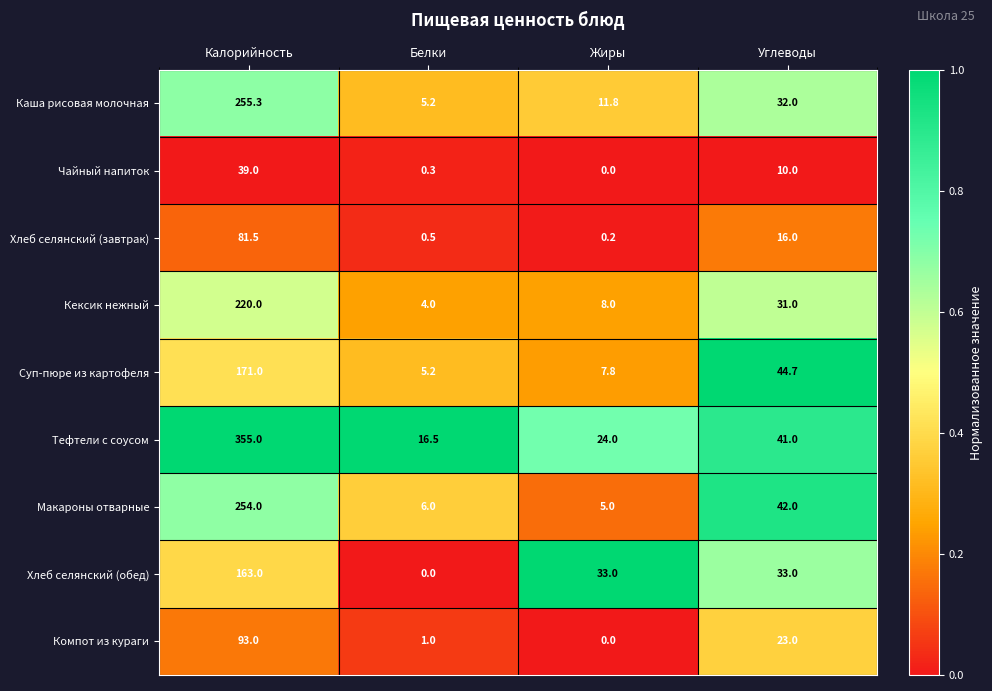

What is the minimum value for Каша рисовая молочная?

5.2